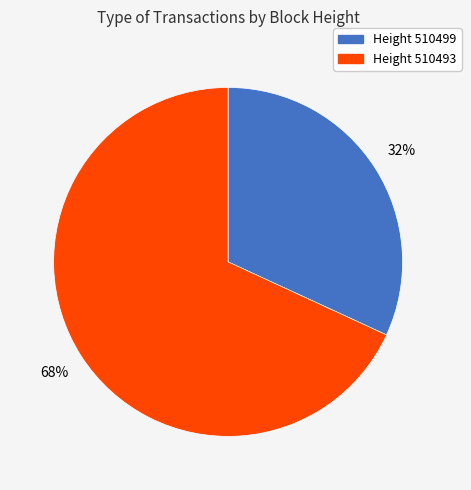

To the nearest percent, what portion does Height 510493 represent?

68%